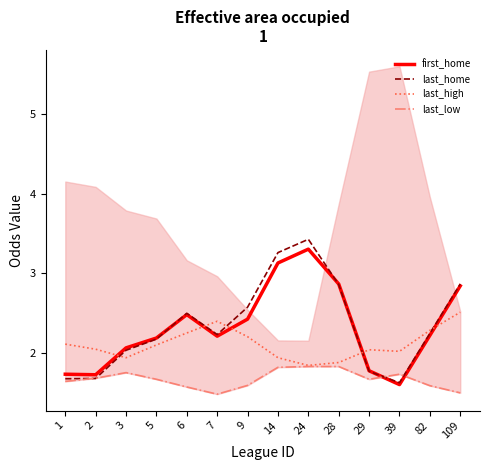

Rank the series by their maximum value, from lowest to highest.

last_low, last_high, first_home, last_home